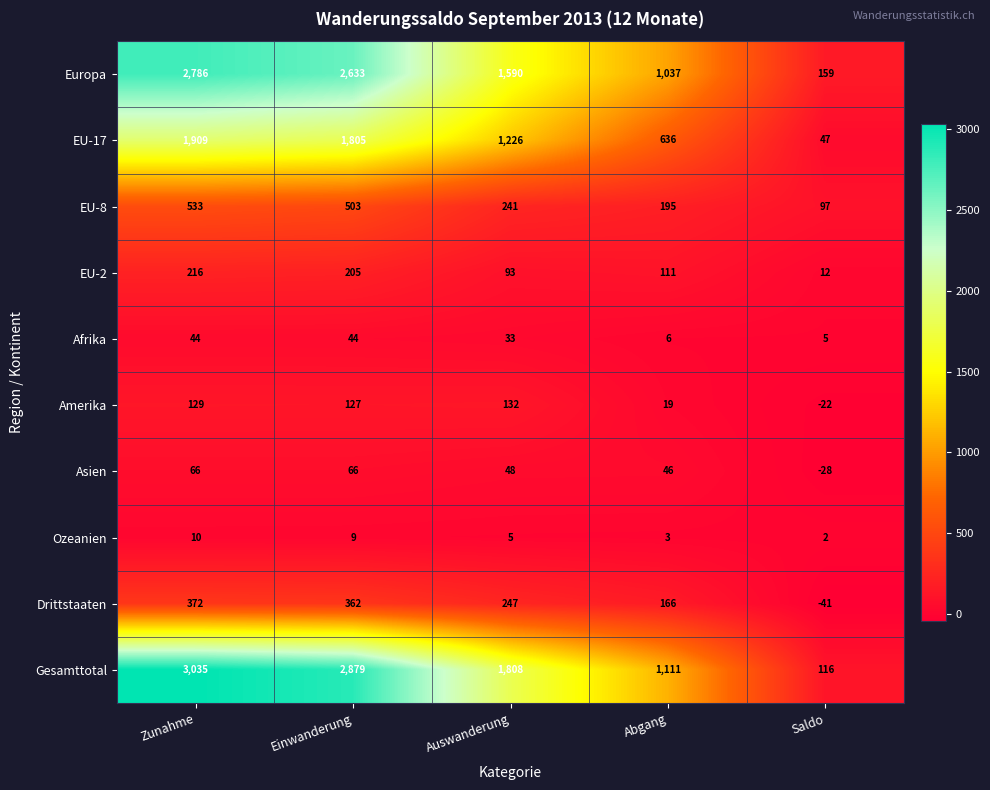

What value does the EU-17 series have at Saldo, to the nearest 50?

50